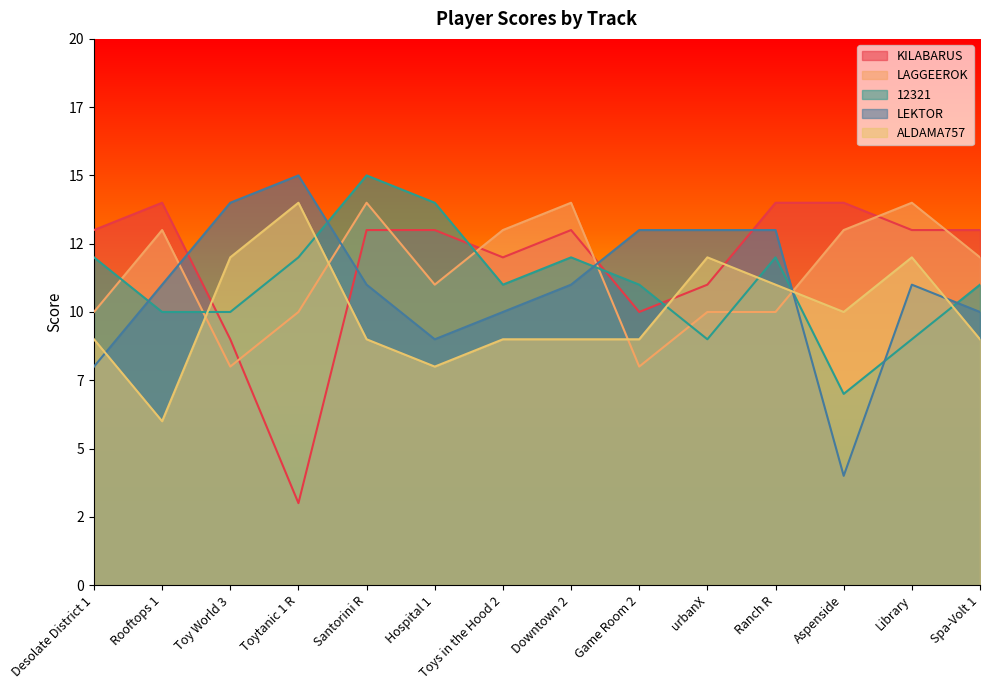

Which series changed the most between Santorini R and Library?

12321